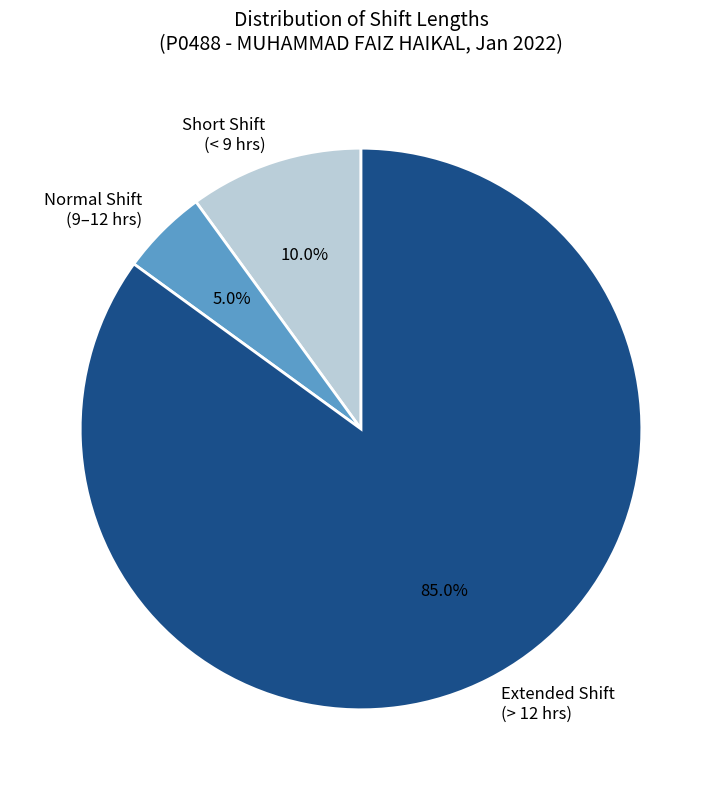

Is the sum of Extended Shift (> 12 hrs) and Short Shift (< 9 hrs) greater than half?

Yes